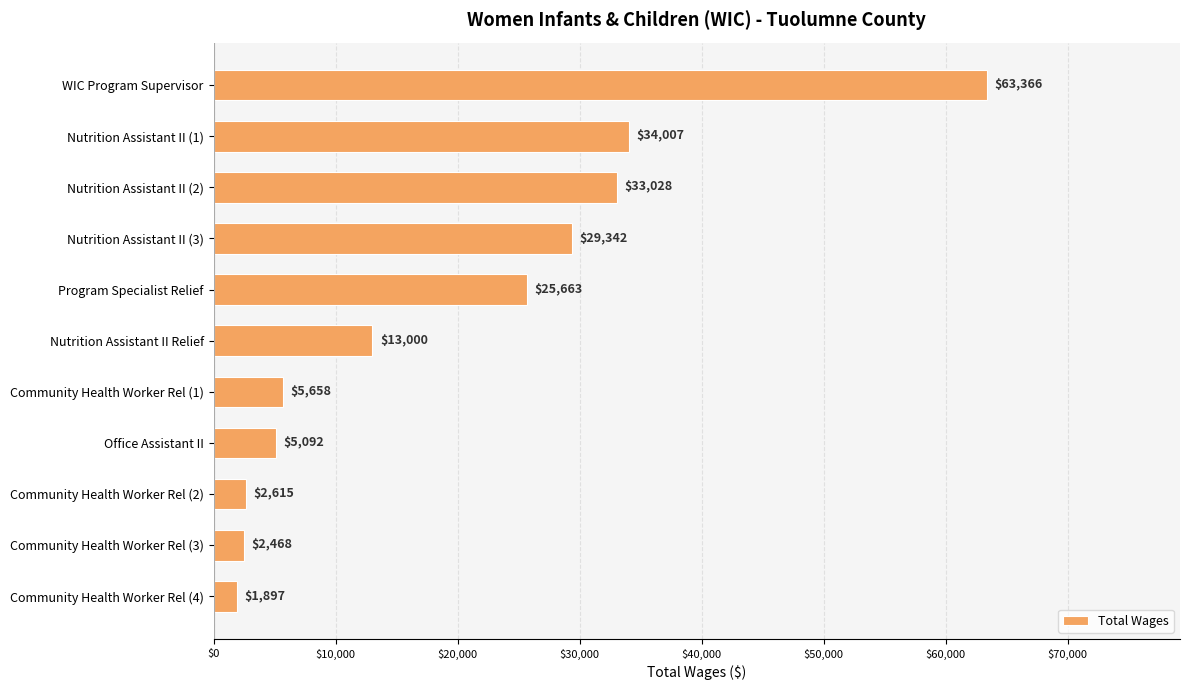

At which category does the chart reach its minimum across all series?

Community Health Worker Rel (4)